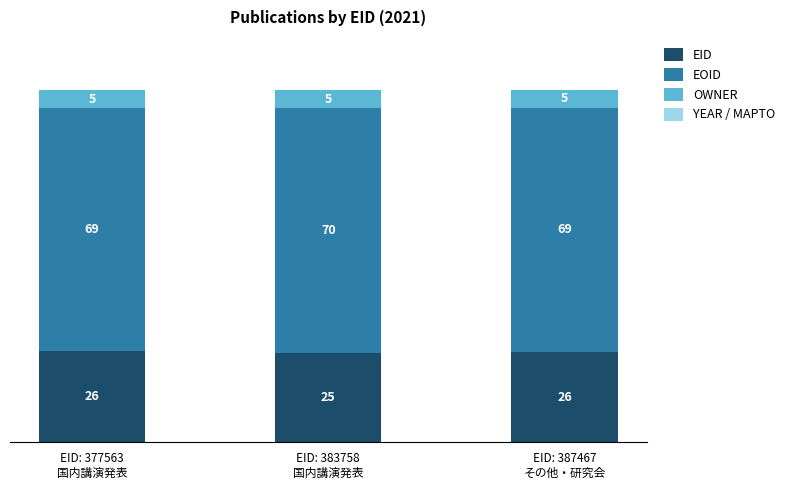

What is the sum of the EID values at EID: 383758
国内講演発表 and EID: 387467
その他・研究会?

51.0